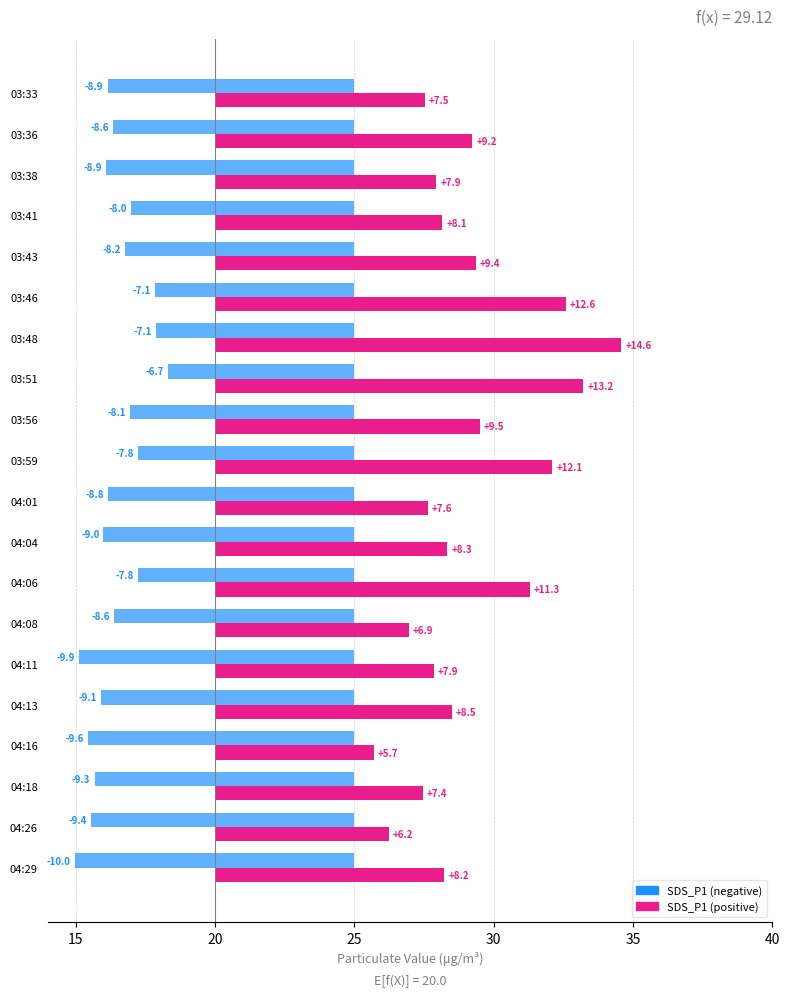

What is the difference between the highest and lowest values at 03:38?

16.9